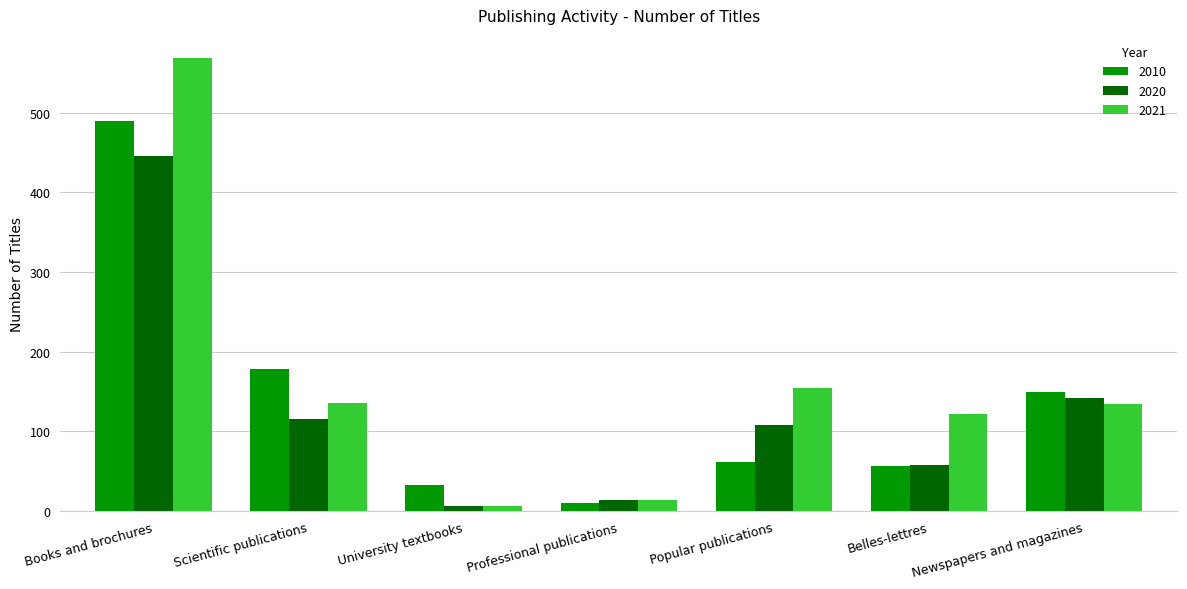

What are all the series names shown in the legend?

2010, 2020, 2021